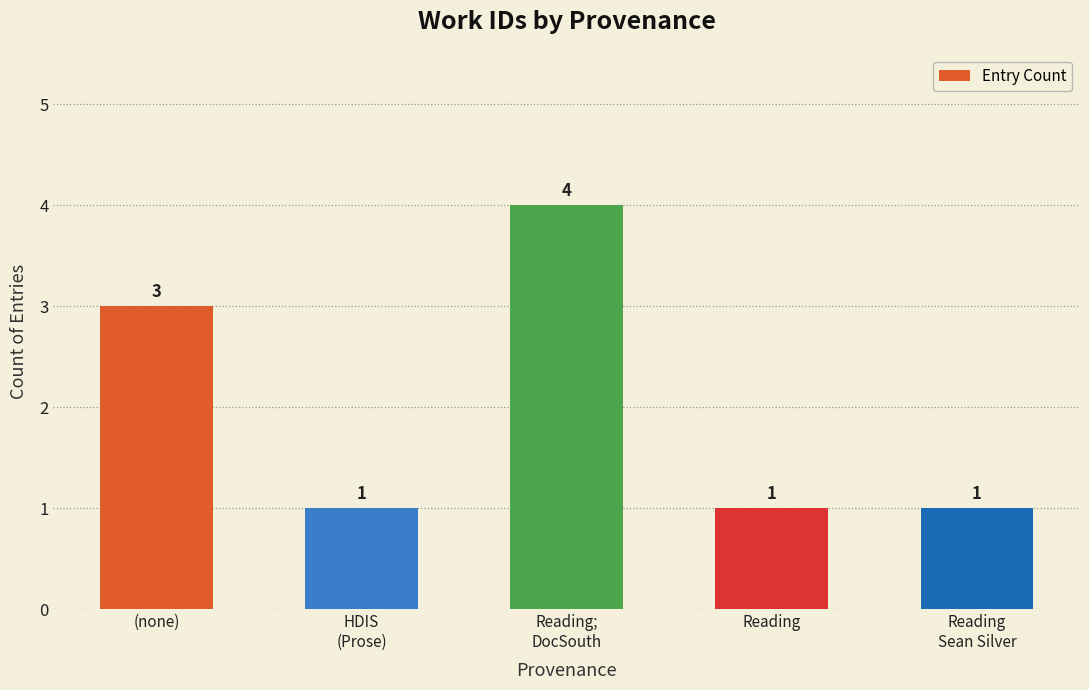

What is the value of the 5th bar from the left?

1